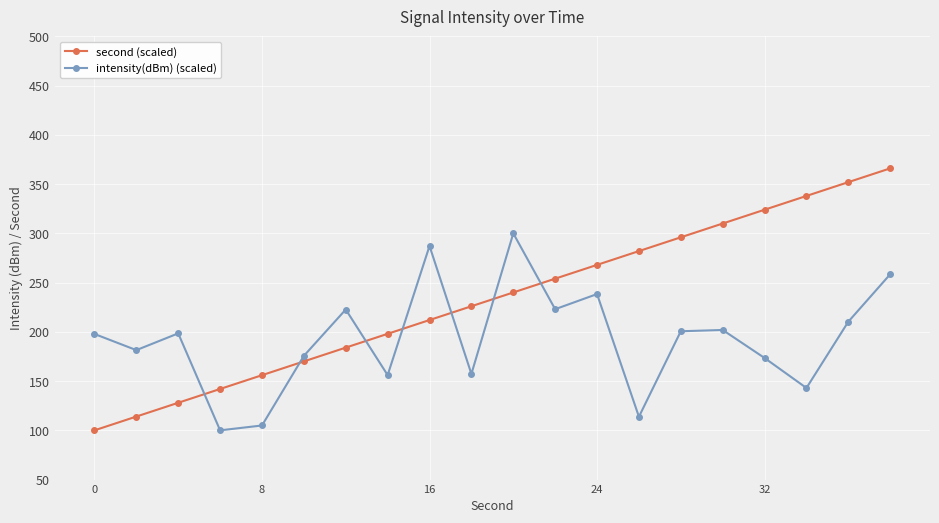

What is the value of the intensity(dBm) (scaled) point at the 9th from the left?

287.2